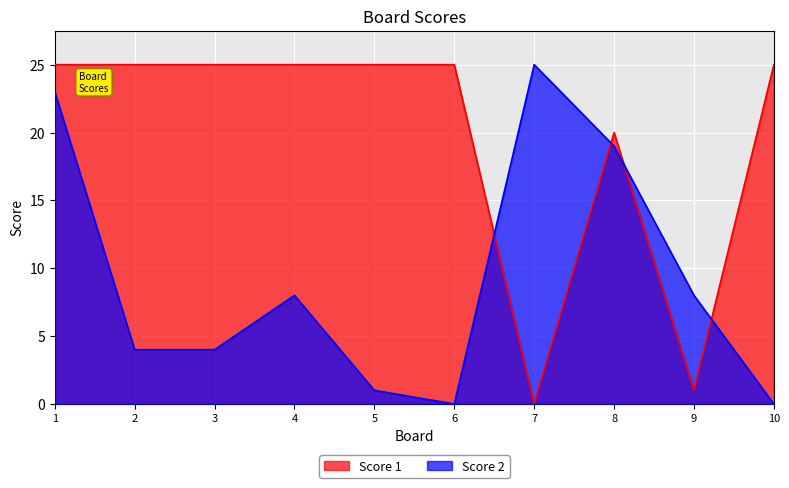

True or false: Score 2 and Score 1 cross at least once.

True